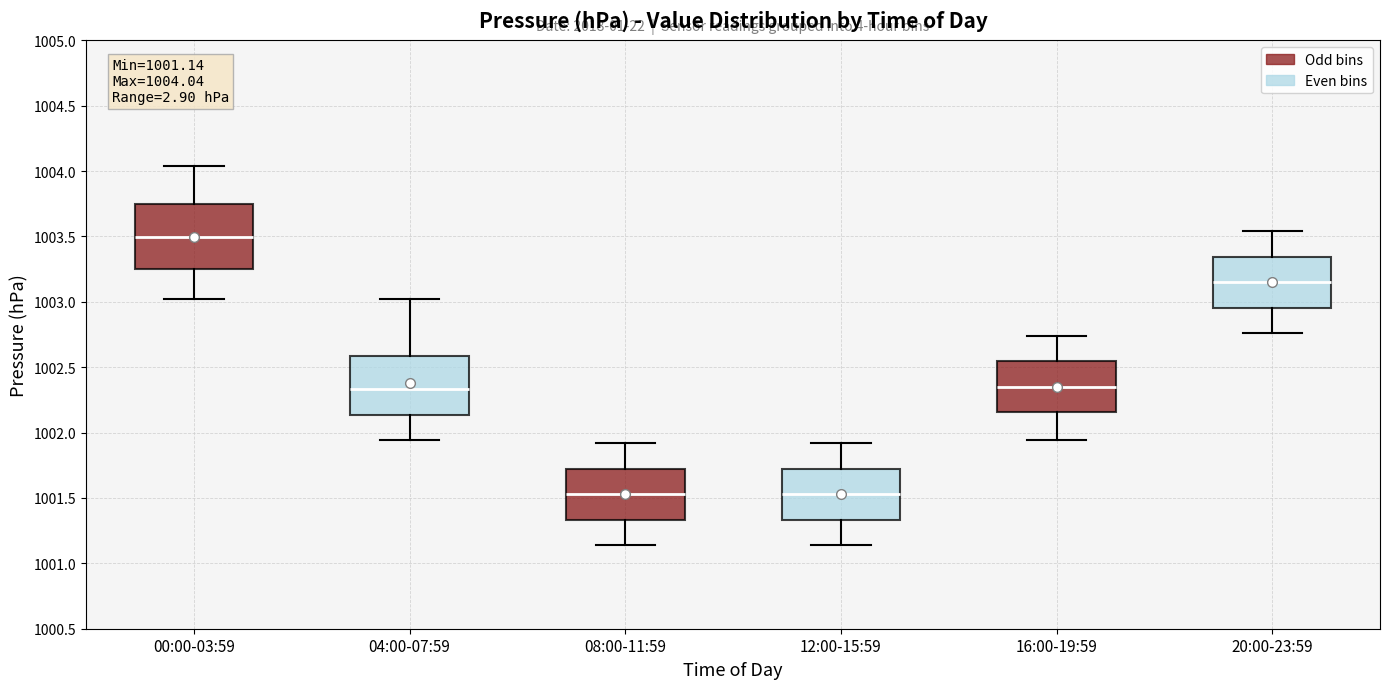

Which box has the highest median line?

00:00-03:59